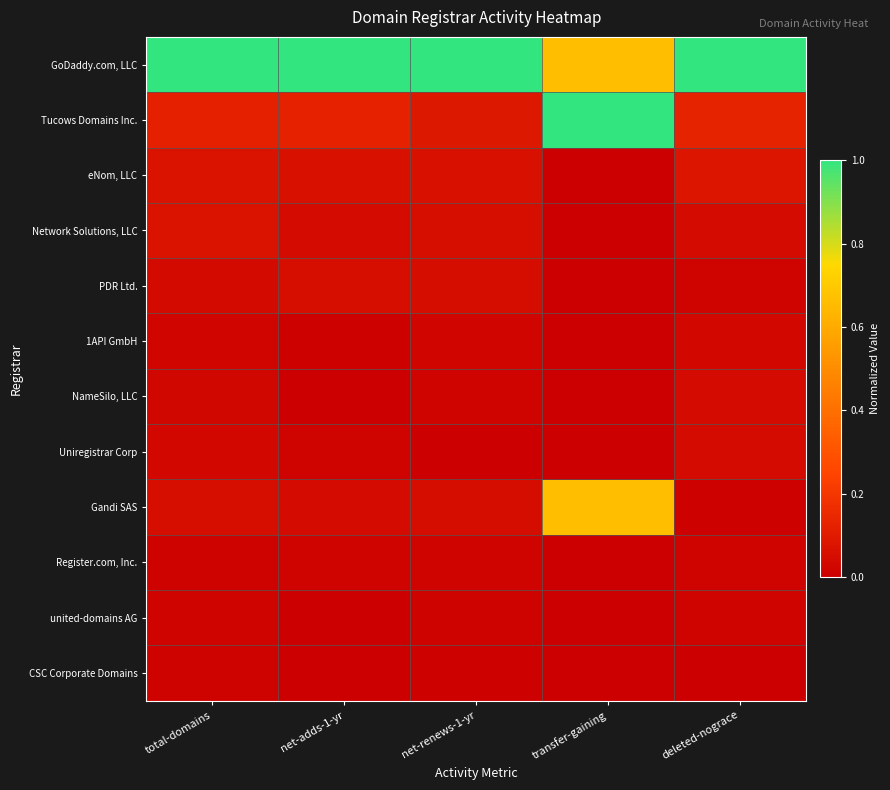

Reading left to right, transcribe all the data shown in this chart.

GoDaddy.com, LLC: total-domains=1.0	net-adds-1-yr=1.0	net-renews-1-yr=1.0	transfer-gaining=0.7	deleted-nograce=1.0
Tucows Domains Inc.: total-domains=0.1	net-adds-1-yr=0.1	net-renews-1-yr=0.1	transfer-gaining=1.0	deleted-nograce=0.1
eNom, LLC: total-domains=0.1	net-adds-1-yr=0.1	net-renews-1-yr=0.1	transfer-gaining=0.0	deleted-nograce=0.1
Network Solutions, LLC: total-domains=0.1	net-adds-1-yr=0.0	net-renews-1-yr=0.1	transfer-gaining=0.0	deleted-nograce=0.0
PDR Ltd.: total-domains=0.0	net-adds-1-yr=0.1	net-renews-1-yr=0.0	transfer-gaining=0.0	deleted-nograce=0.0
1API GmbH: total-domains=0.0	net-adds-1-yr=0.0	net-renews-1-yr=0.0	transfer-gaining=0.0	deleted-nograce=0.0
NameSilo, LLC: total-domains=0.0	net-adds-1-yr=0.0	net-renews-1-yr=0.0	transfer-gaining=0.0	deleted-nograce=0.0
Uniregistrar Corp: total-domains=0.0	net-adds-1-yr=0.0	net-renews-1-yr=0.0	transfer-gaining=0.0	deleted-nograce=0.0
Gandi SAS: total-domains=0.1	net-adds-1-yr=0.0	net-renews-1-yr=0.0	transfer-gaining=0.7	deleted-nograce=0.0
Register.com, Inc.: total-domains=0.0	net-adds-1-yr=0.0	net-renews-1-yr=0.0	transfer-gaining=0.0	deleted-nograce=0.0
united-domains AG: total-domains=0.0	net-adds-1-yr=0.0	net-renews-1-yr=0.0	transfer-gaining=0.0	deleted-nograce=0.0
CSC Corporate Domains: total-domains=0.0	net-adds-1-yr=0.0	net-renews-1-yr=0.0	transfer-gaining=0.0	deleted-nograce=0.0